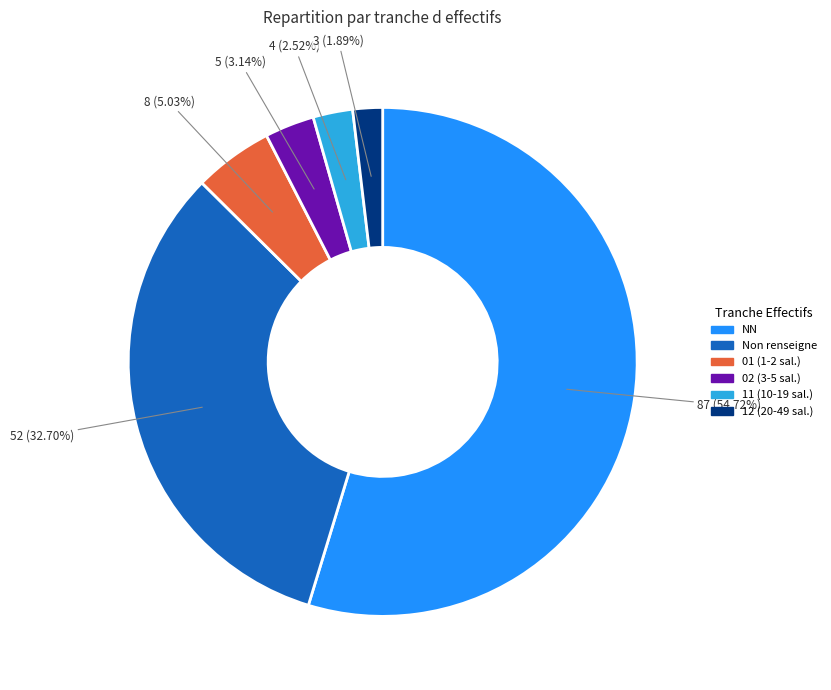

Rank the categories by value from lowest to highest.

12 (20-49 sal.), 11 (10-19 sal.), 02 (3-5 sal.), 01 (1-2 sal.), Non renseigne, NN